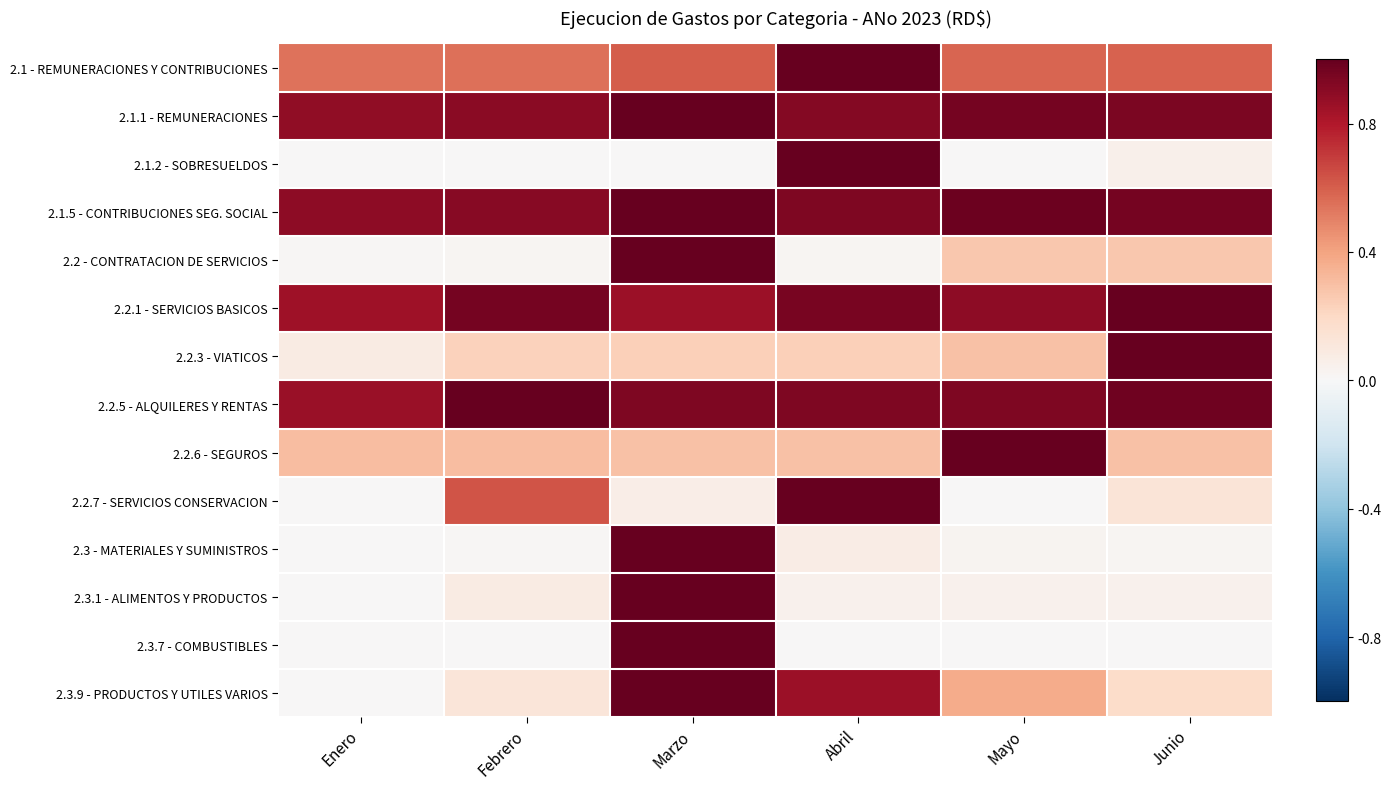

Is it true that 2.2.6 - SEGUROS equals 1.0 at Mayo?

True